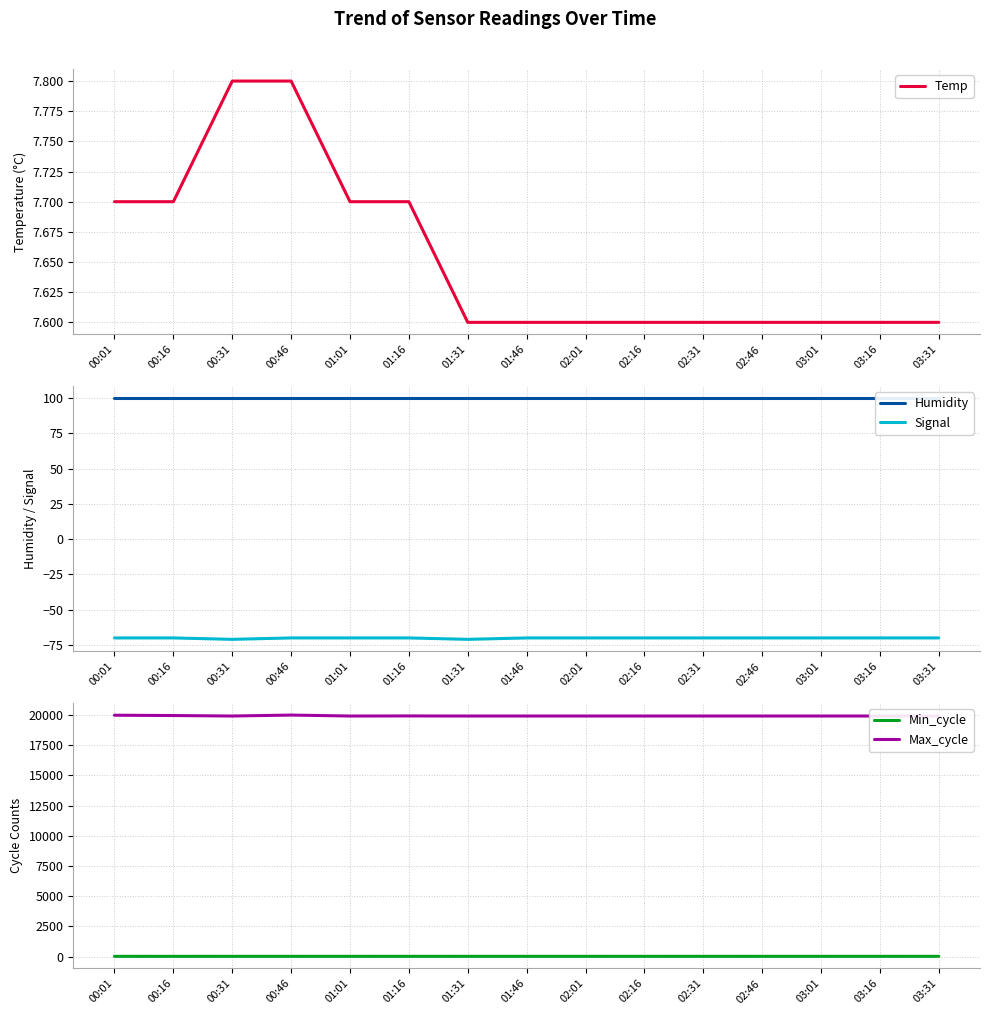

Which series has the largest range (max minus min)?

Max_cycle